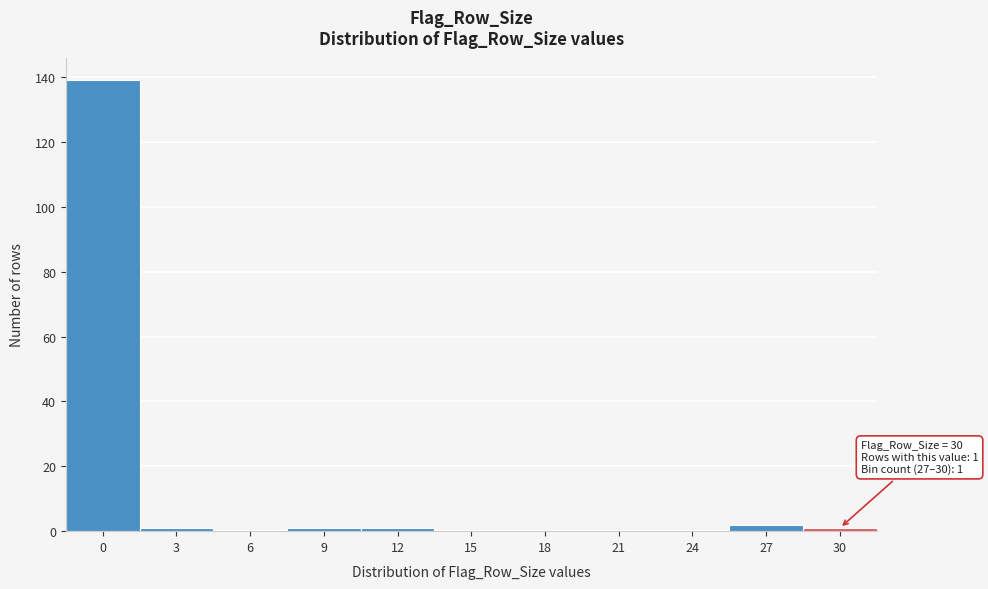

Reading left to right, extract all data points from this chart.

0=139	3=1	6=0	9=1	12=1	15=0	18=0	21=0	24=0	27=2	30=1